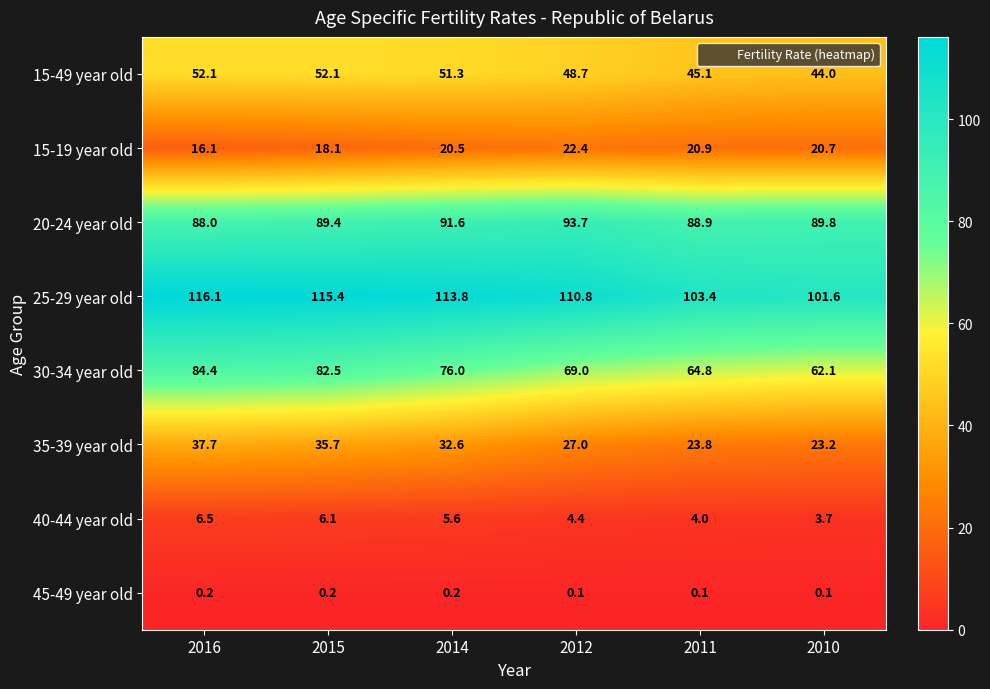

How many categories are shown in the chart?

6